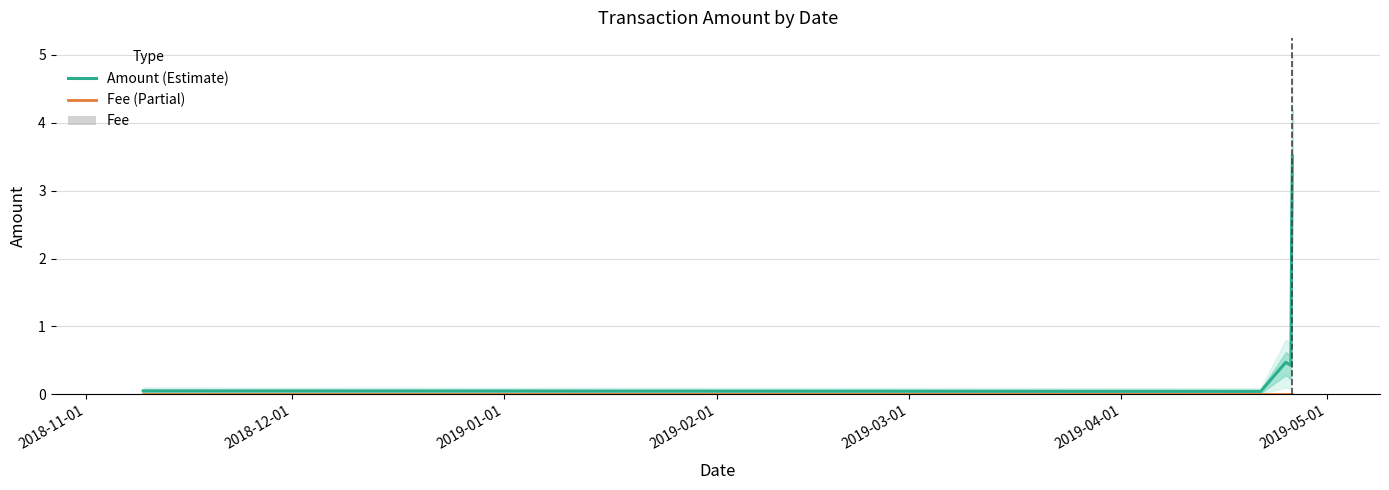

Which has a higher value, 2019-04-01 or 2018-12-01?

2019-04-01